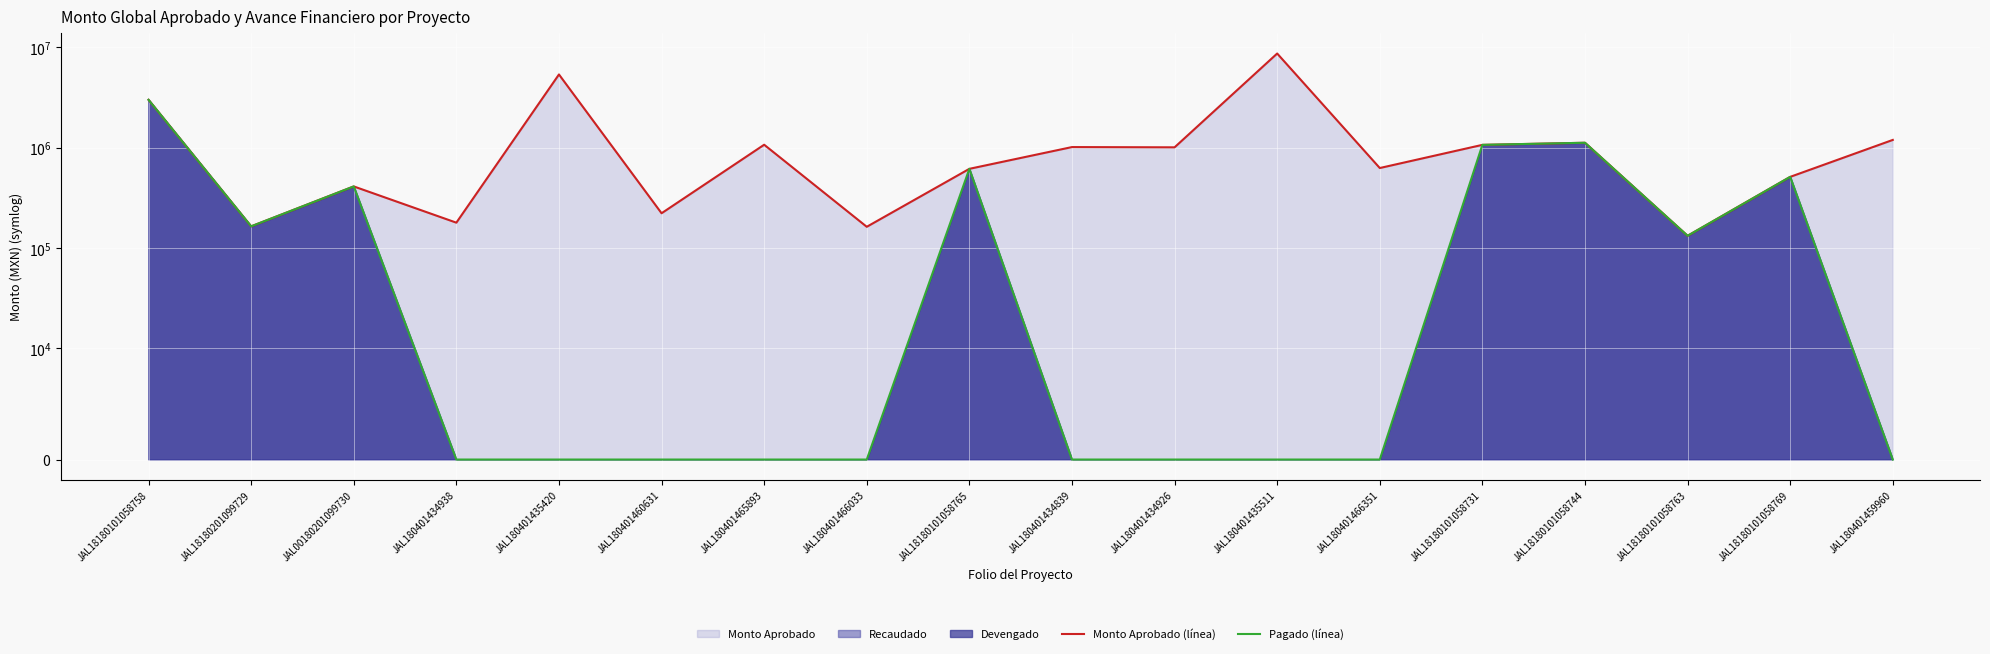

What is the label of the 18th point from the right?

JAL18180101058758